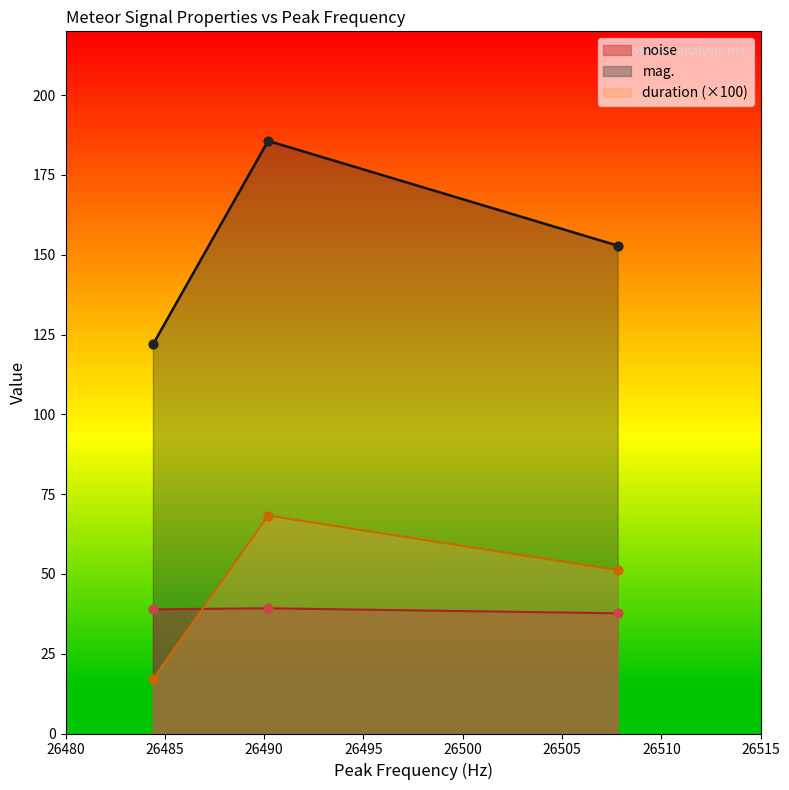

Is the value of duration at 26507.8 greater than the value of noise at 26484.4?

Yes